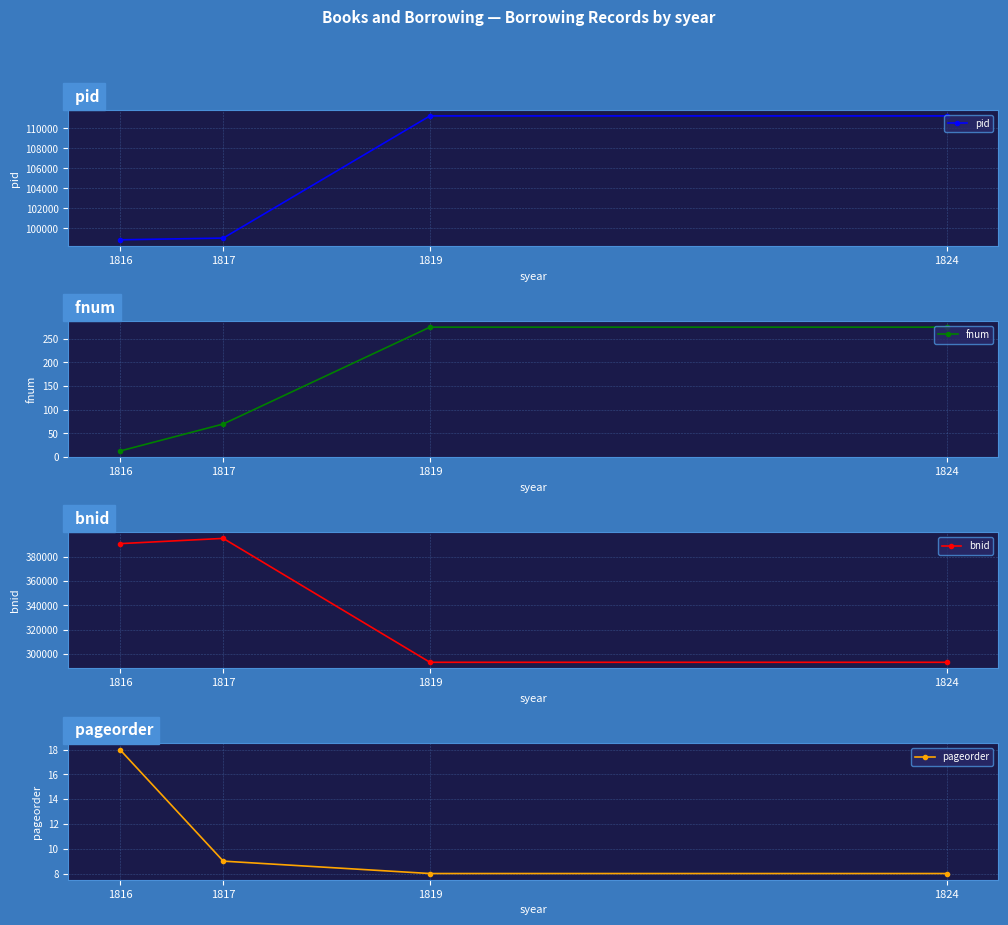

What is the difference between the maximum and minimum values in the pid series?

12399